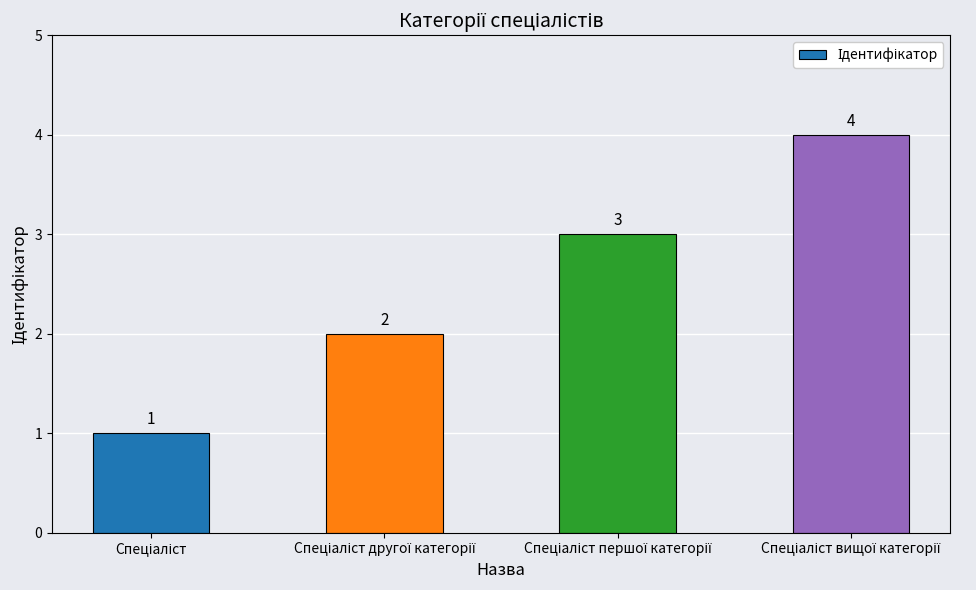

What is the difference between the maximum and minimum values?

3